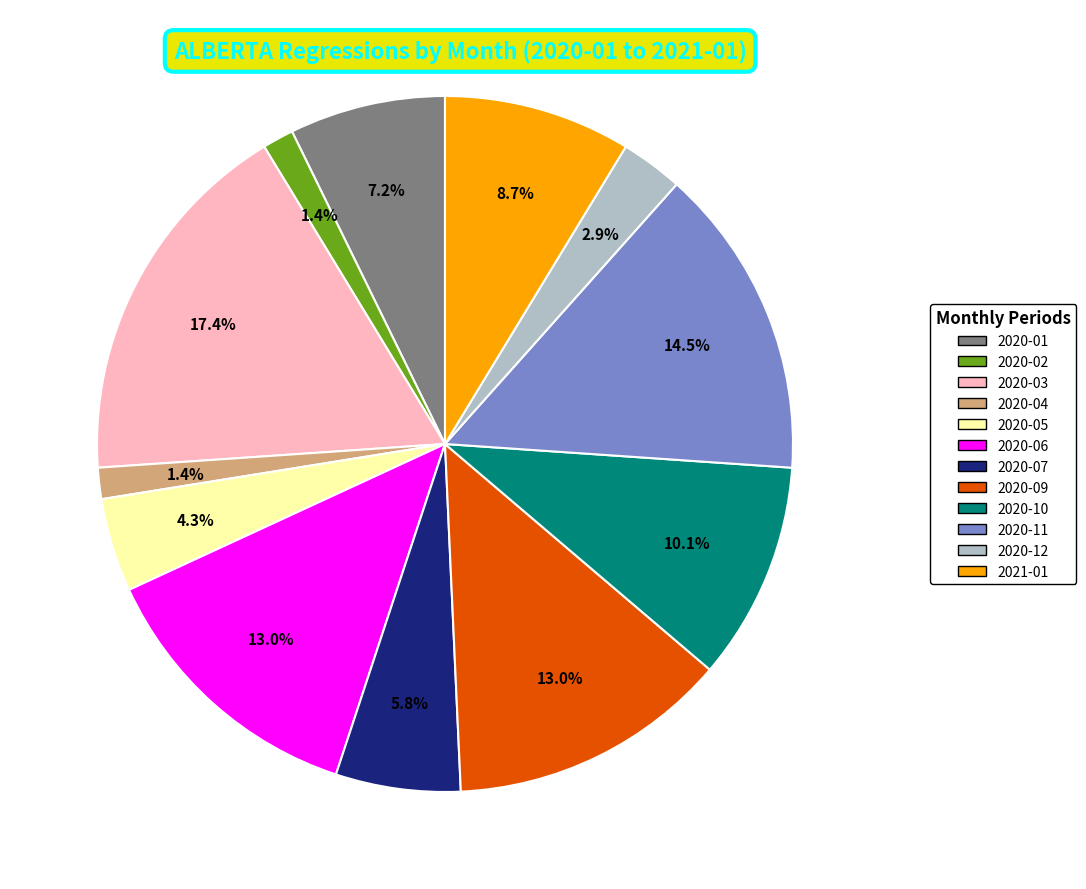

Which has a higher value, 2020-11 or 2020-01?

2020-11